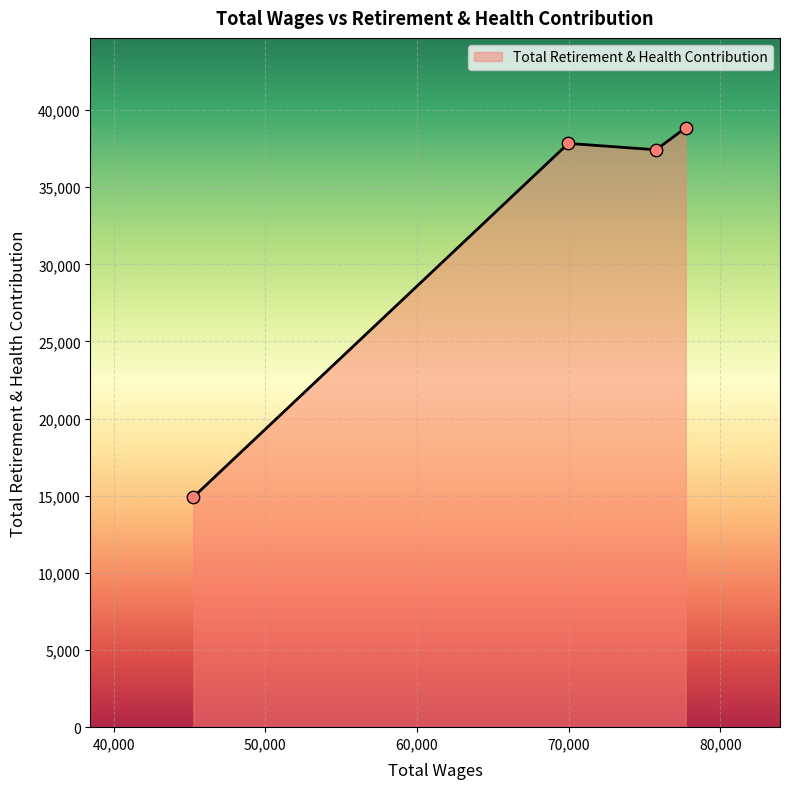

What is the difference between the maximum and second lowest values?

1424